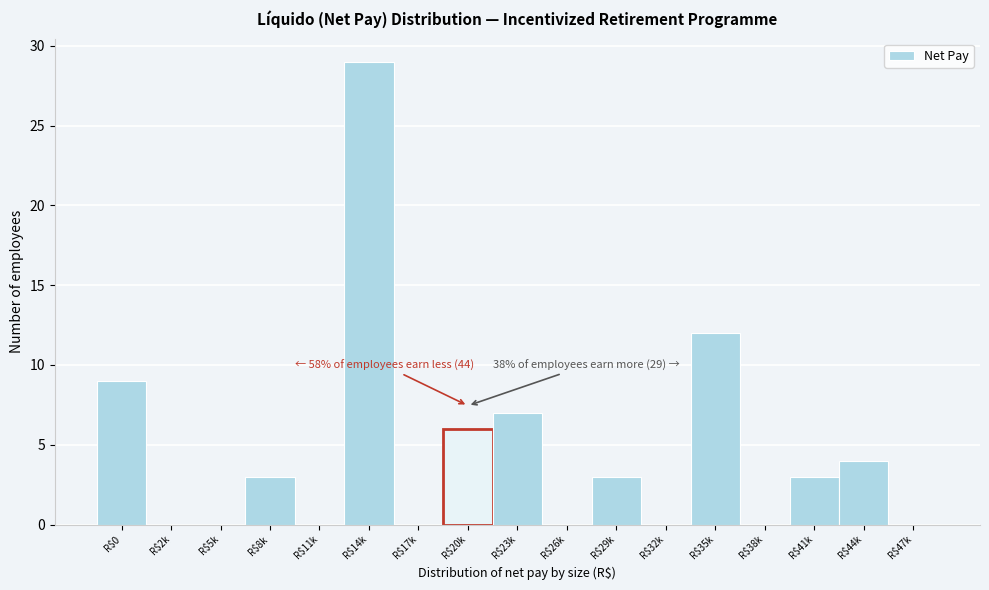

At which label is the value closest to 14?

R$35k